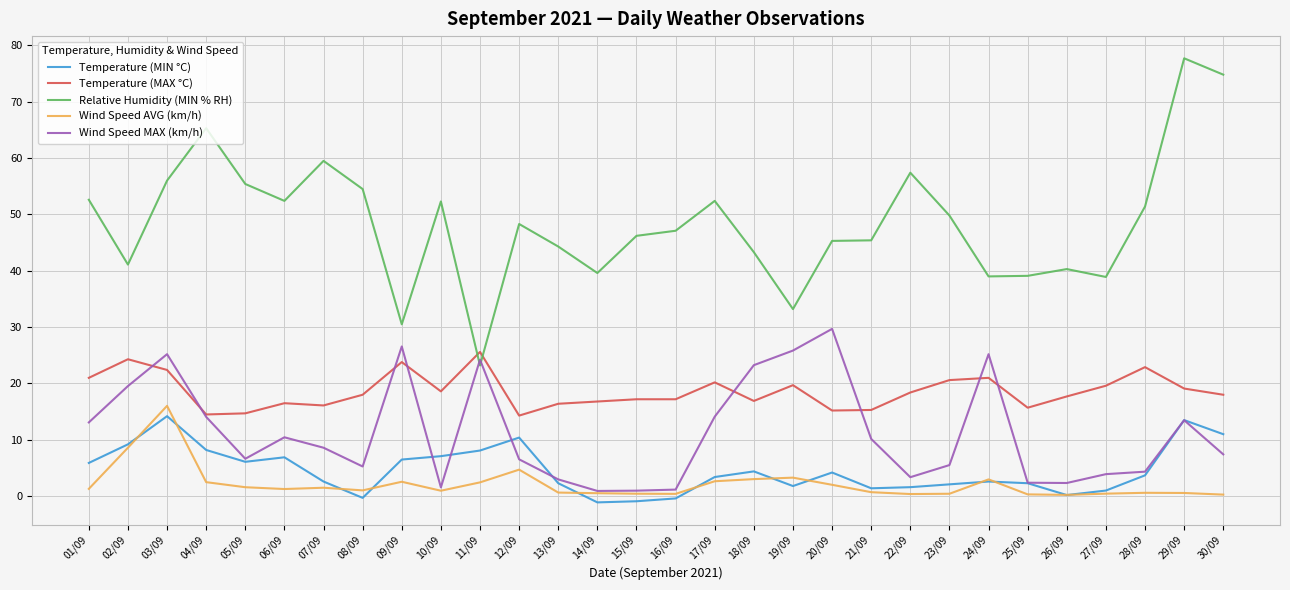

What is the maximum value for Wind Speed AVG (km/h)?

16.0